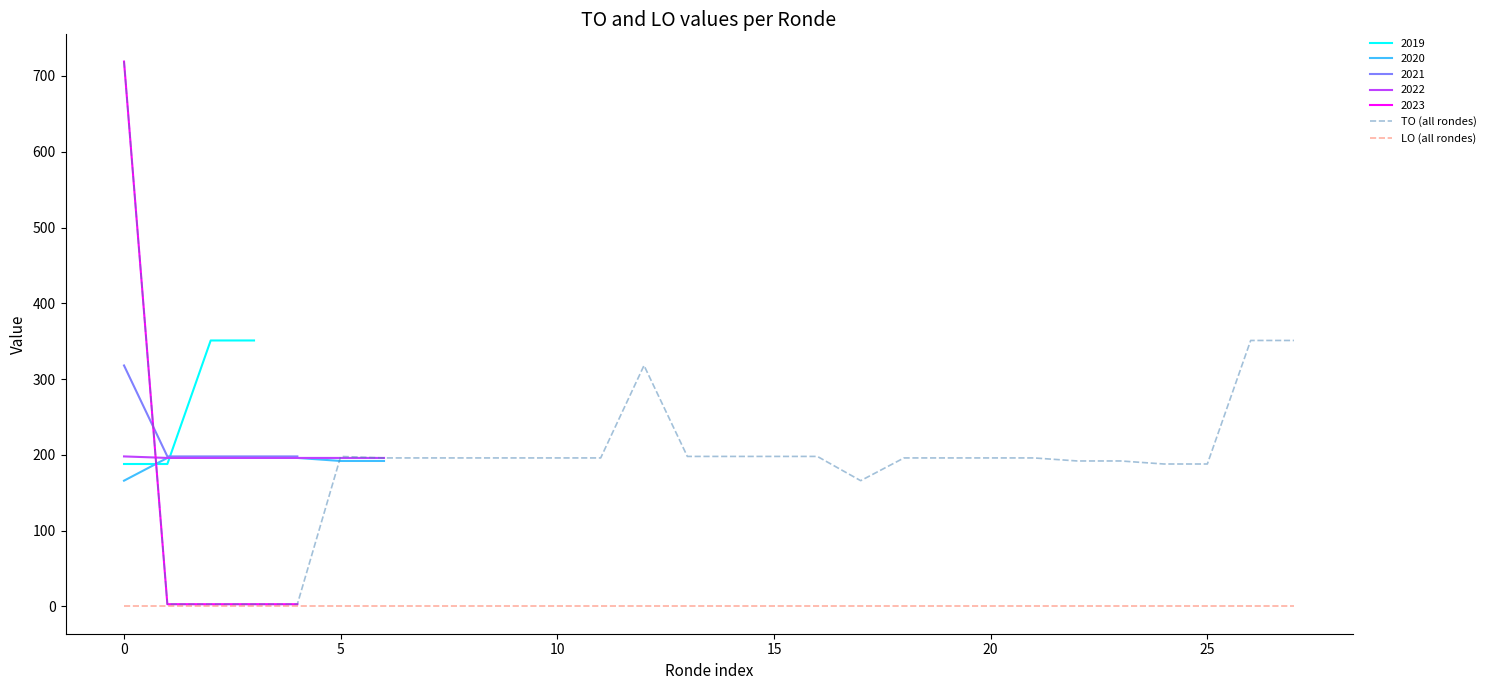

Does the chart have visible grid lines?

No